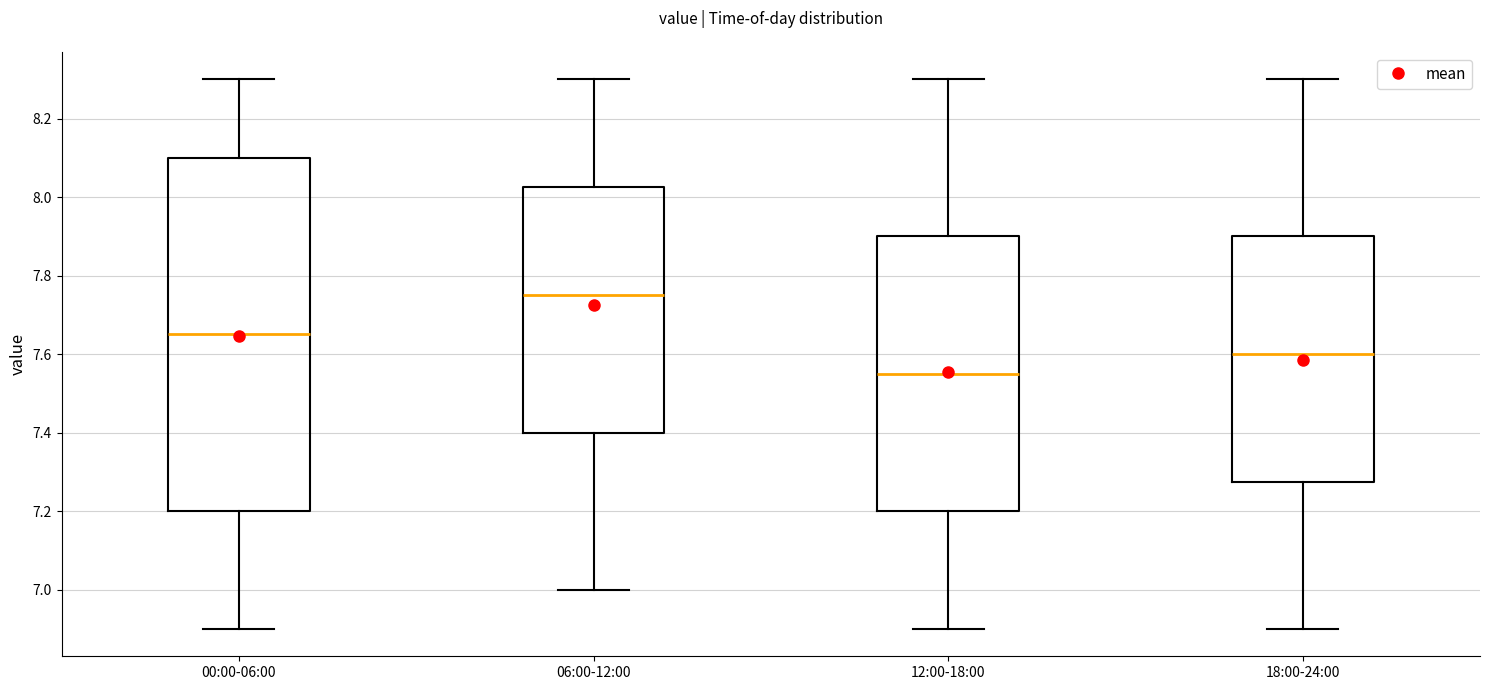

Where does the median line of the box for 18:00-24:00 sit on the y-axis? The values are not printed on the chart, so give them approximately, as read against the axis.

7.60